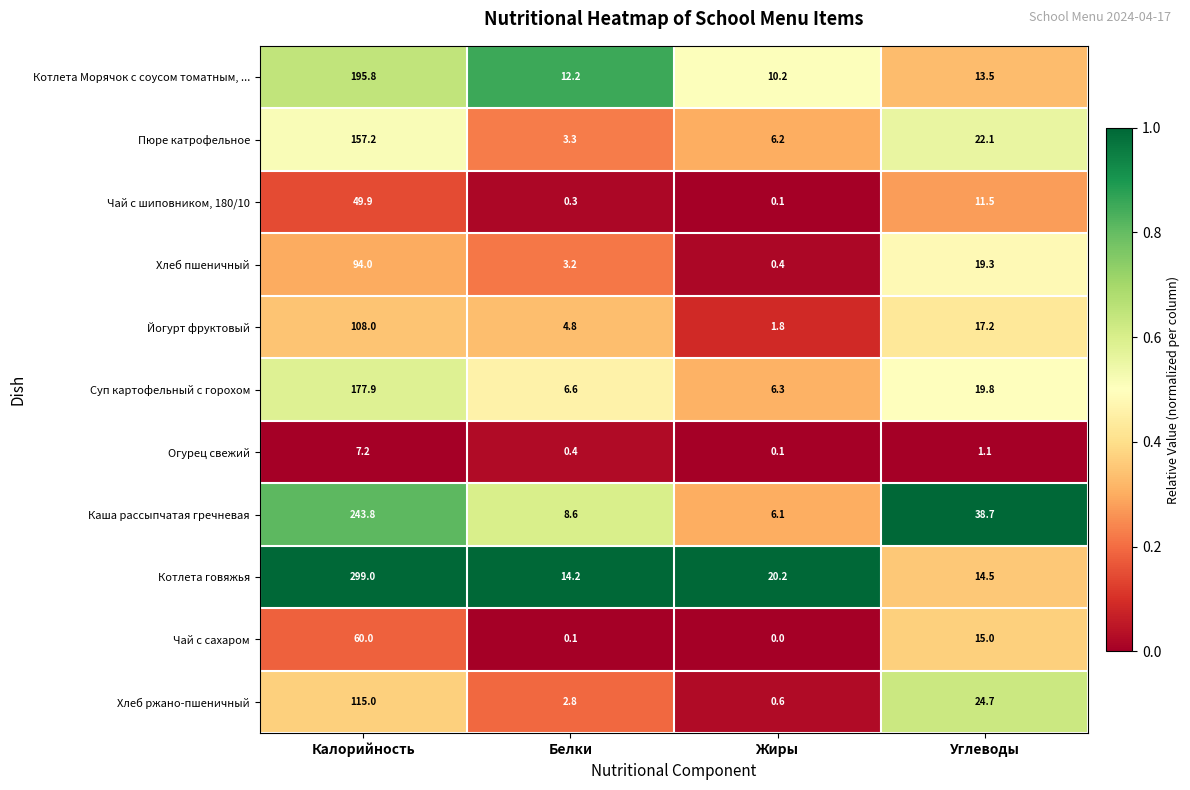

What is the greatest value displayed?

299.0